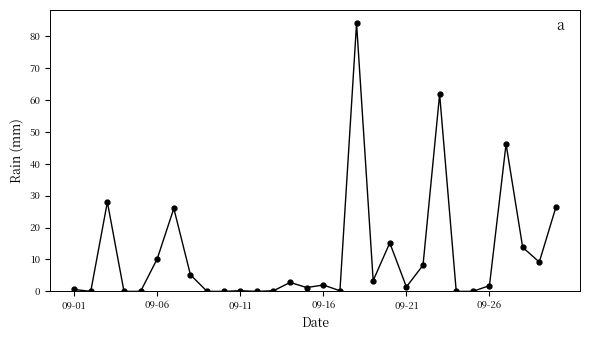

What is the maximum value shown in the chart?

84.0